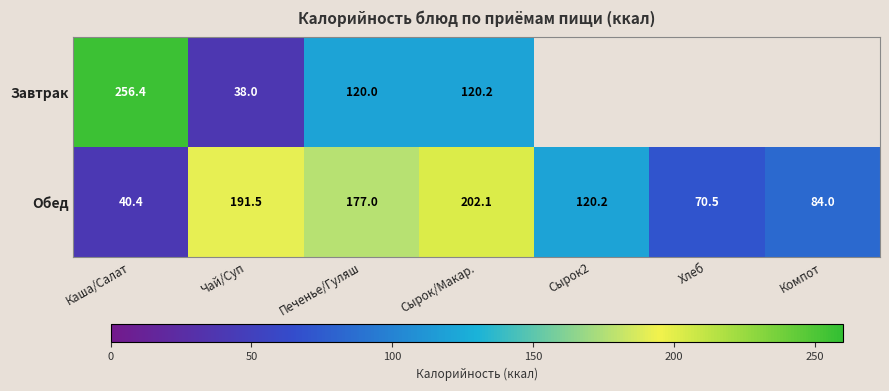

What is the smallest value displayed?

38.0